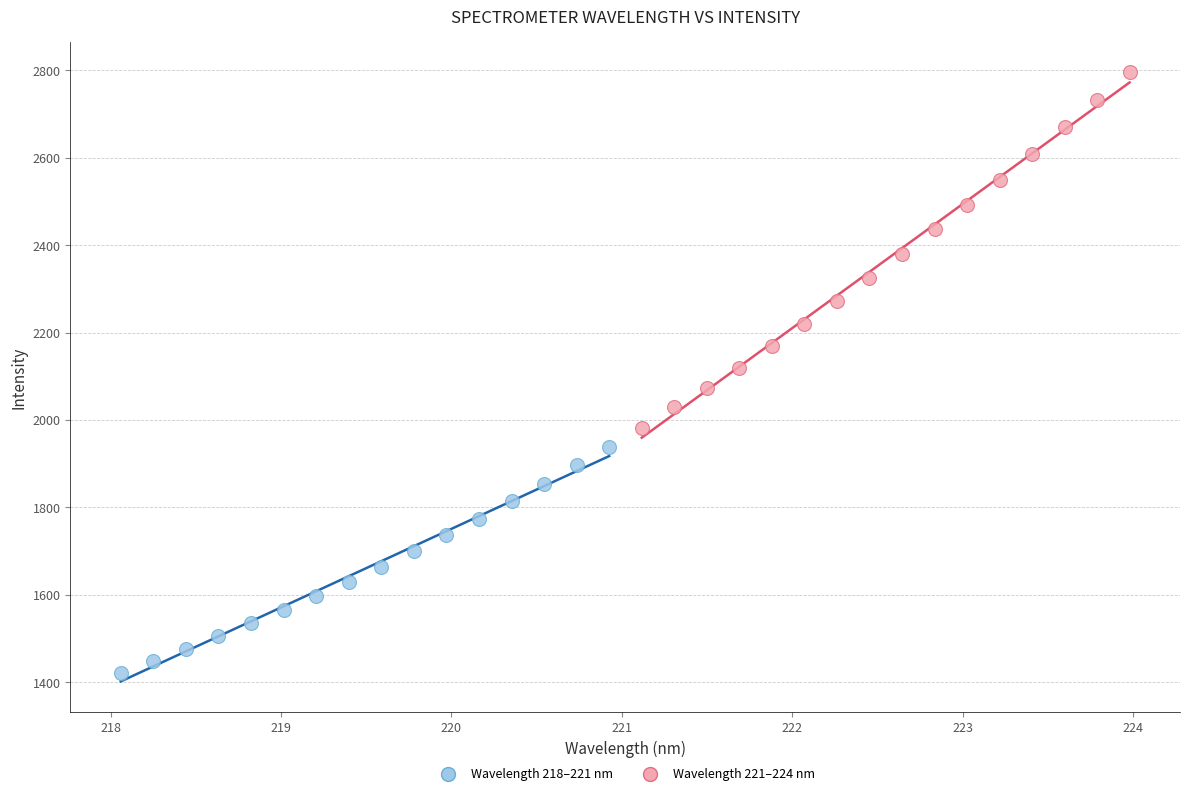

Which series contains the highest Y value?

Wavelength 221–224 nm